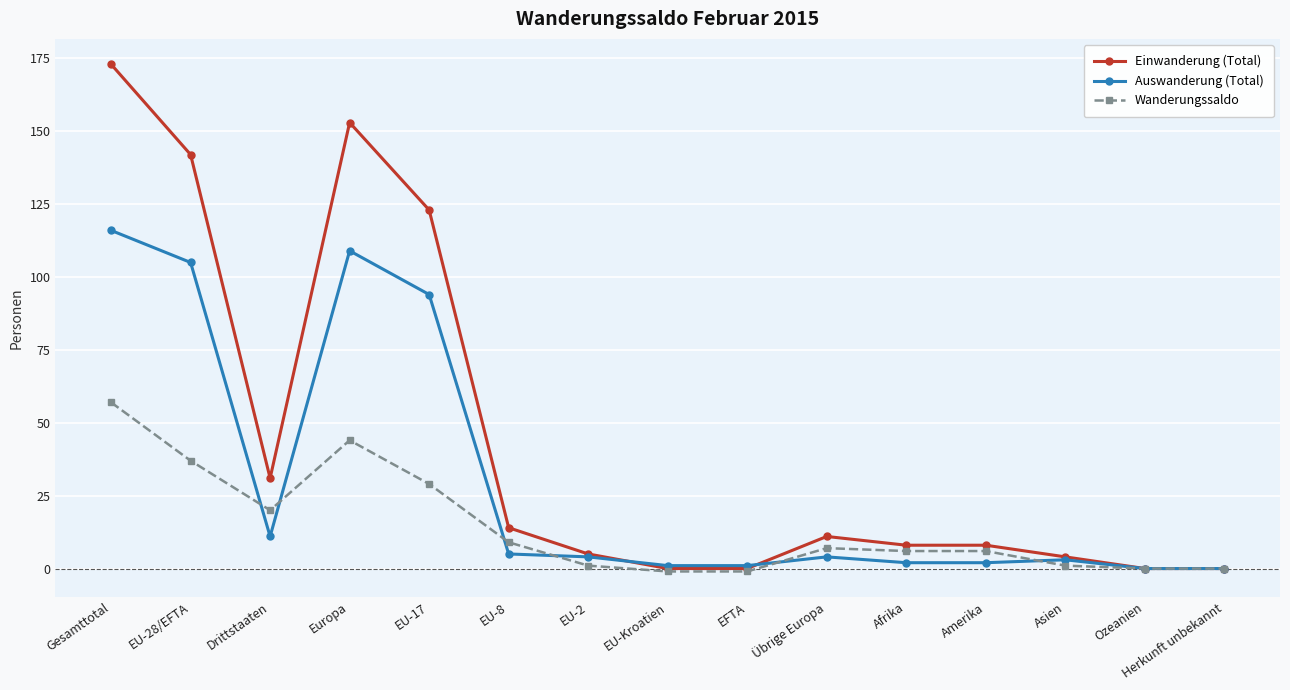

What is the minimum value shown in the chart?

-1